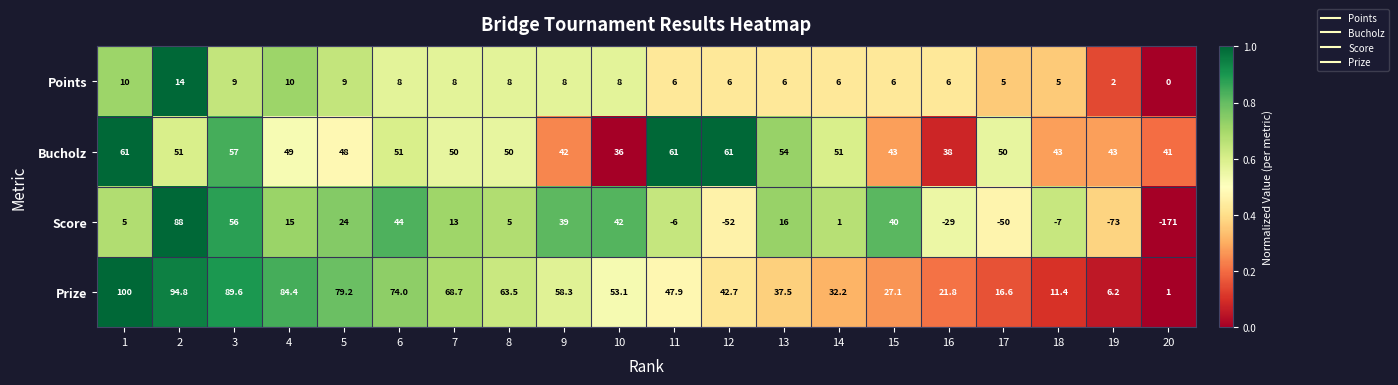

Which series has the widest spread of values?

Score